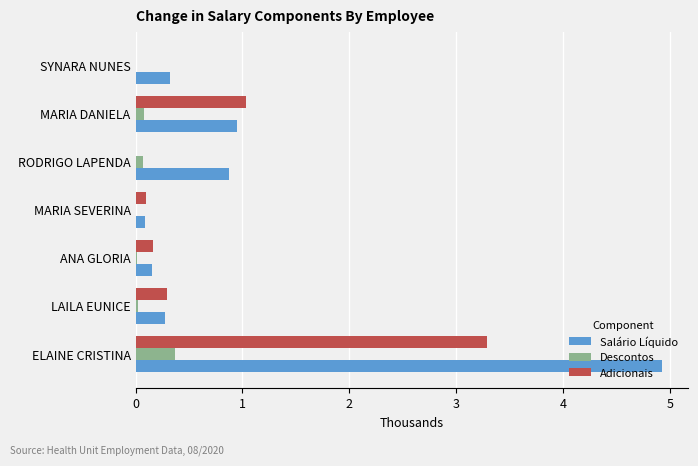

What is the total value across all series at SYNARA NUNES?

0.3